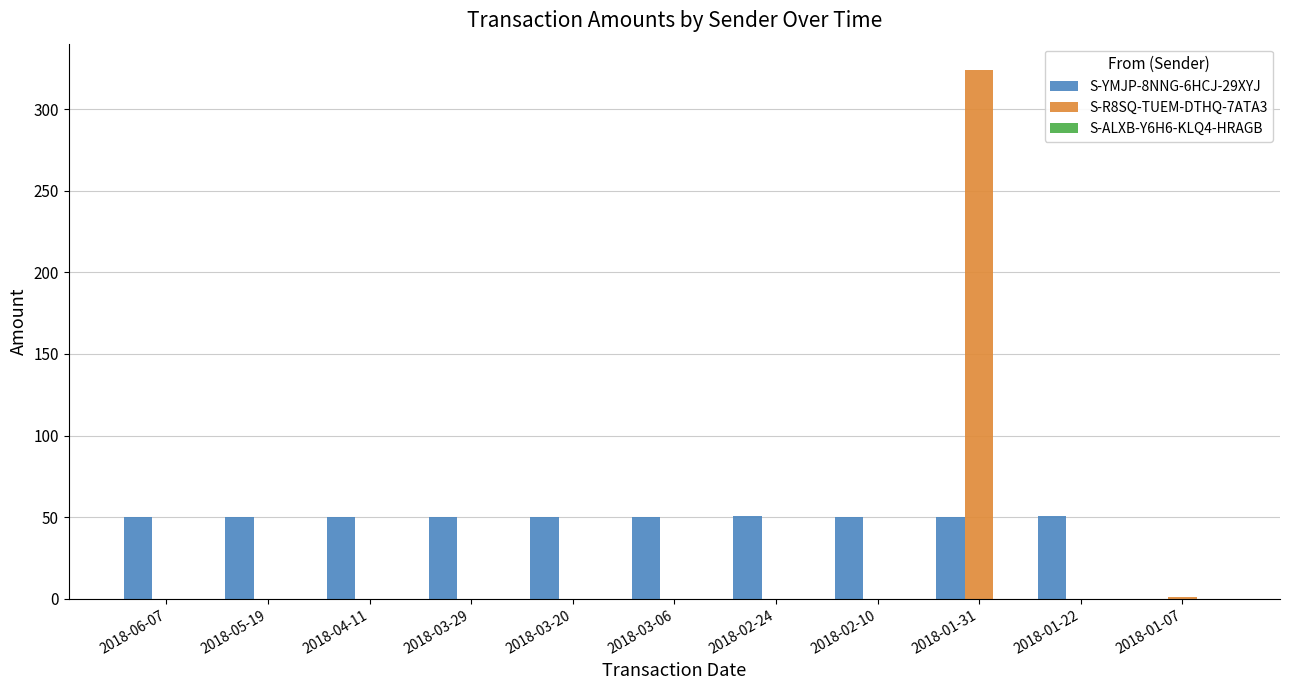

What is the total value across all series at 2018-03-20?

50.2